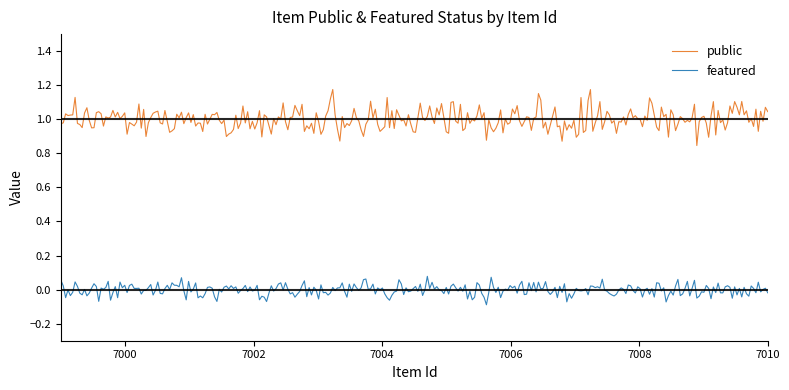

True or false: featured and public intersect in this chart.

False